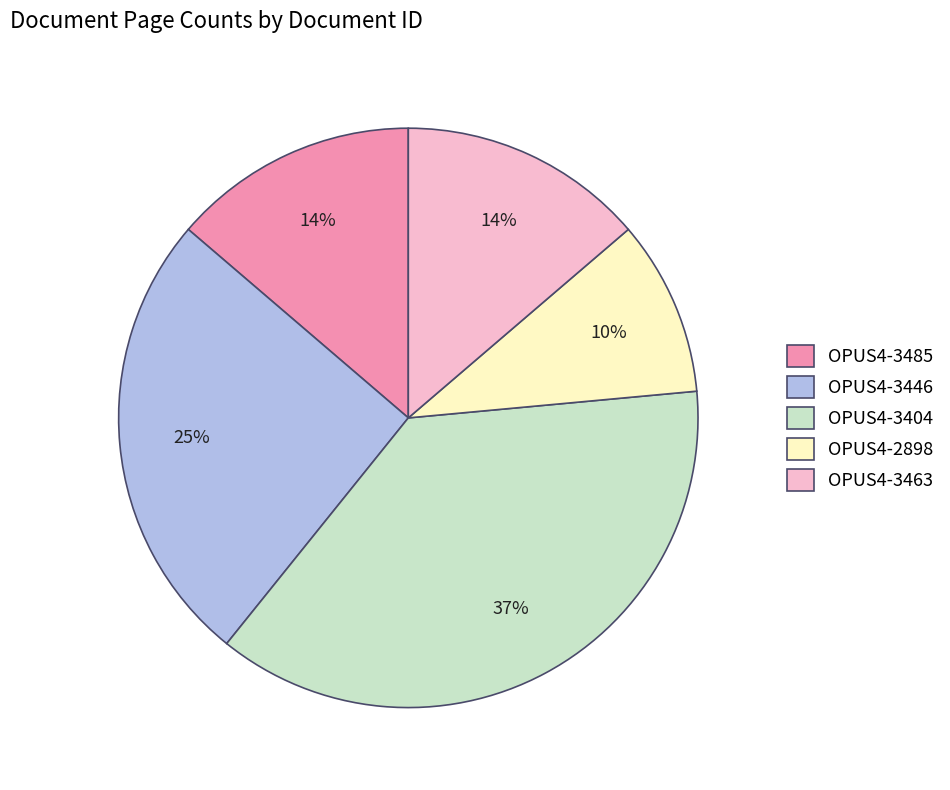

Is OPUS4-3463 the majority of the pie?

No